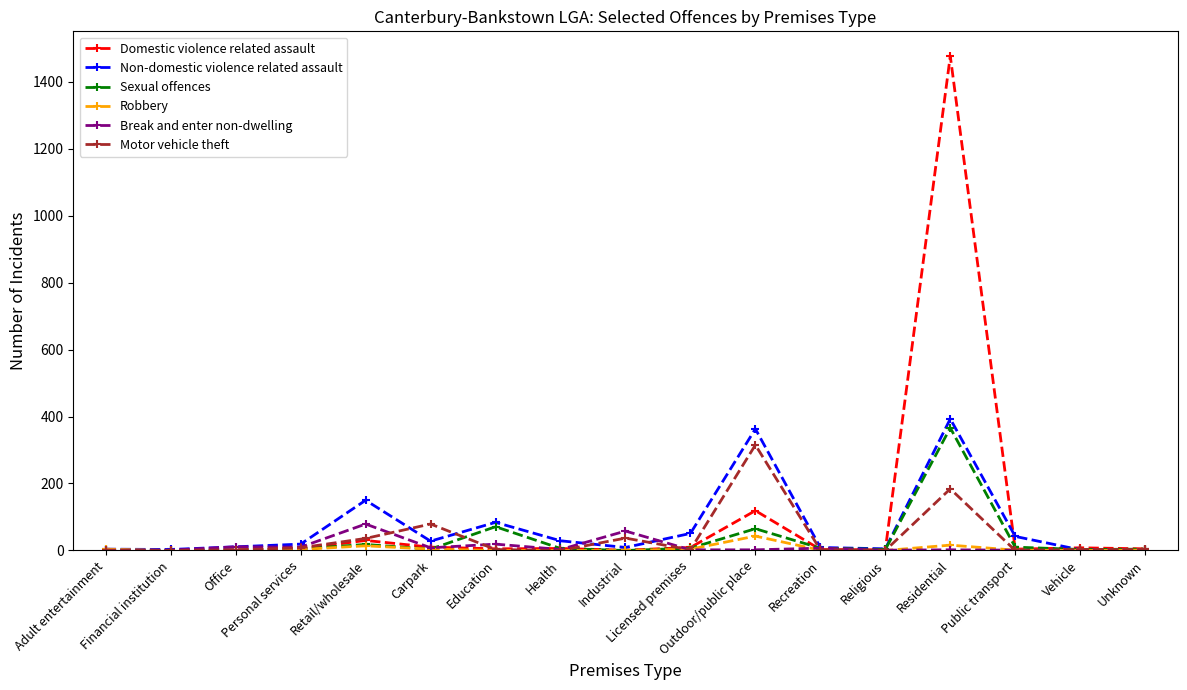

What is the label of the 7th point from the left?

Education